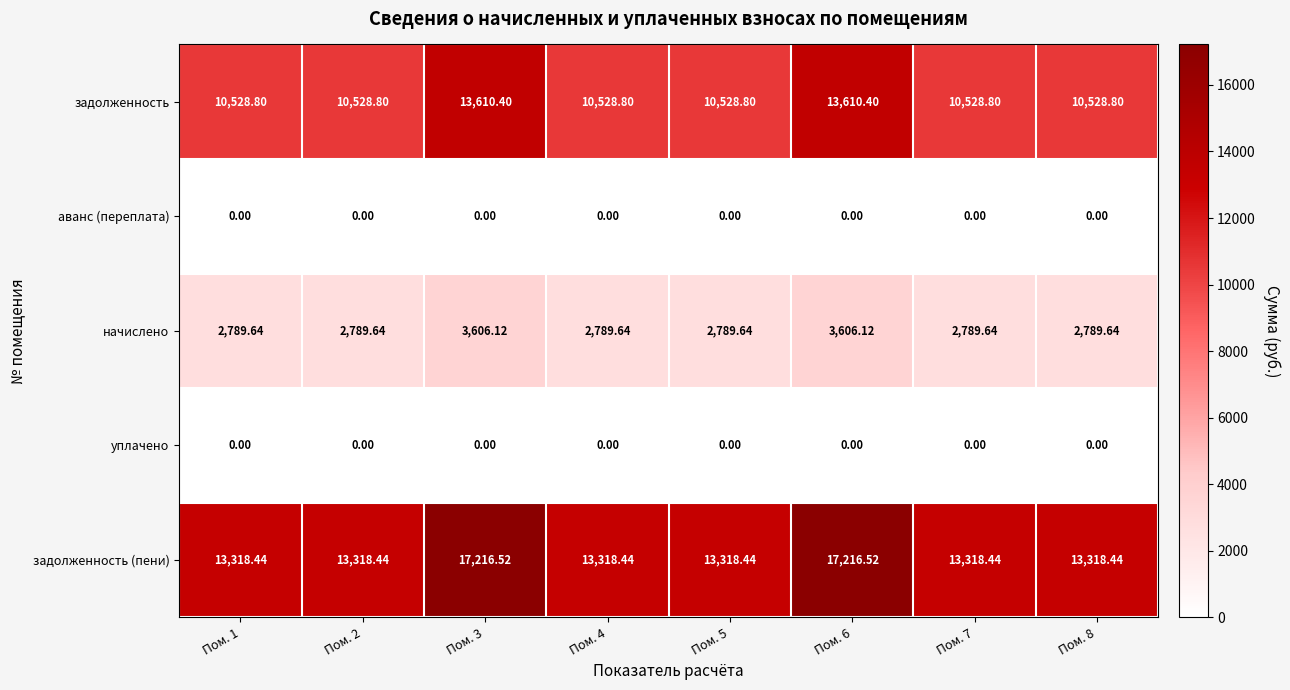

Is the value of аванс (переплата) at Пом. 1 greater than the value of начислено at Пом. 1?

No